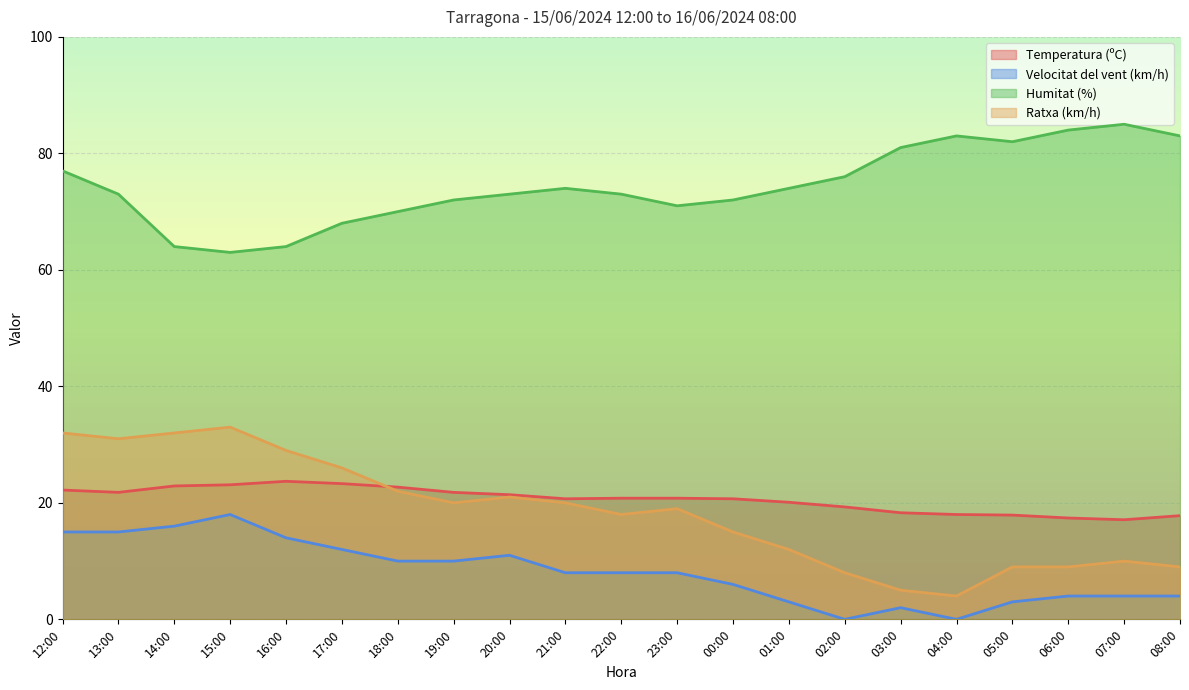

What is the difference between the maximum and minimum values in the Velocitat del vent (km/h) series?

18.0